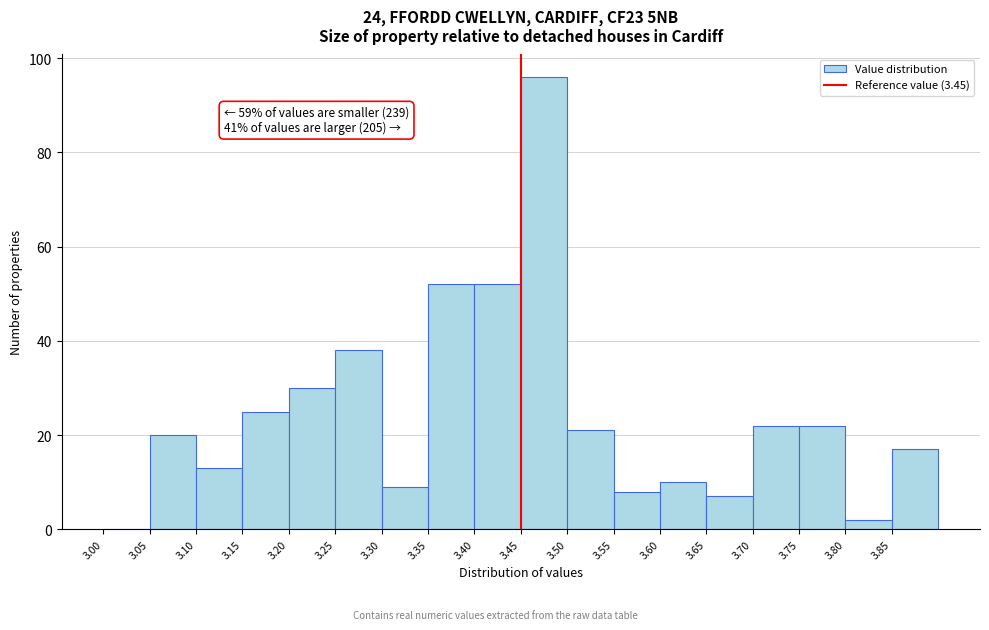

Which range on the x-axis has the tallest bar?

3.45 to 3.50